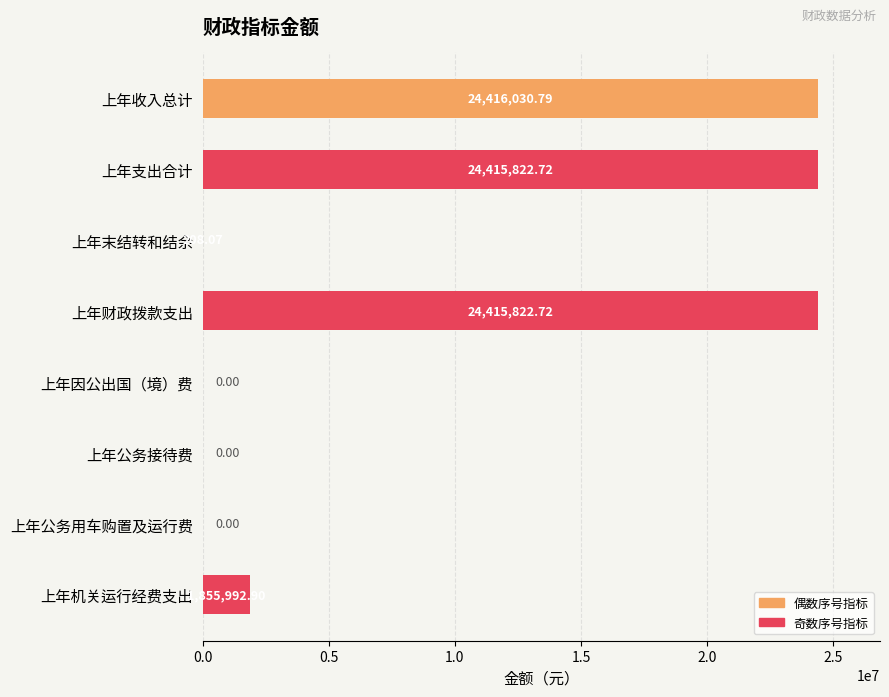

Approximately how many times larger is the value at 上年收入总计 compared to 上年支出合计?

1.0